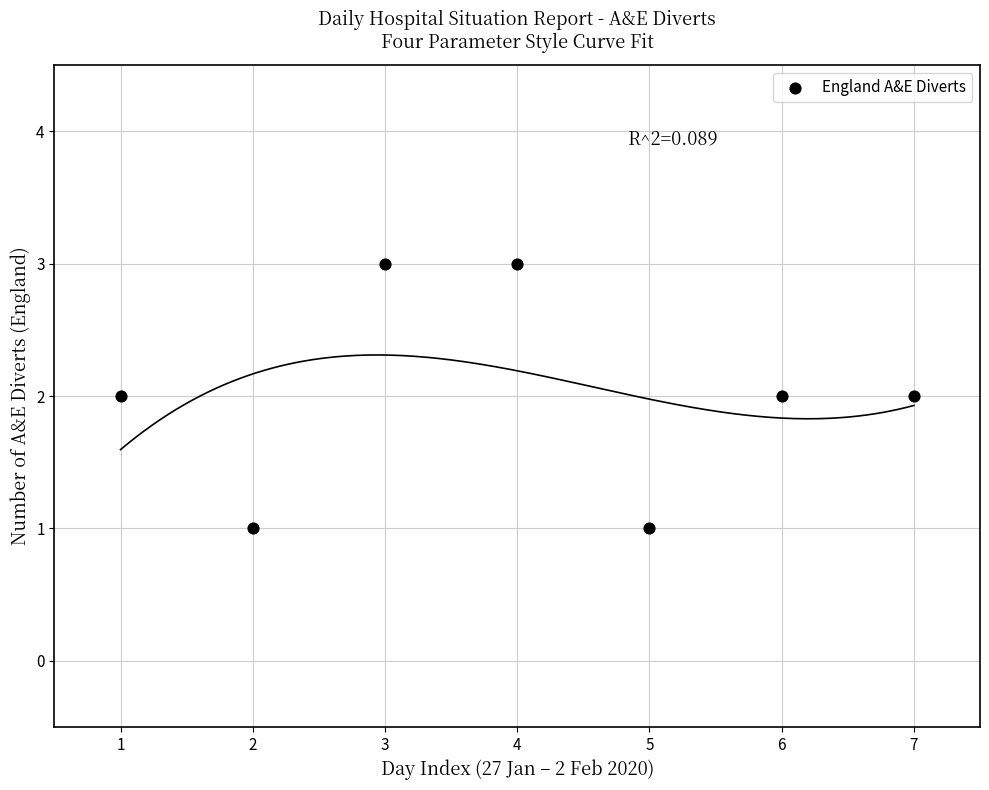

What is the range of X values (max minus min)?

6